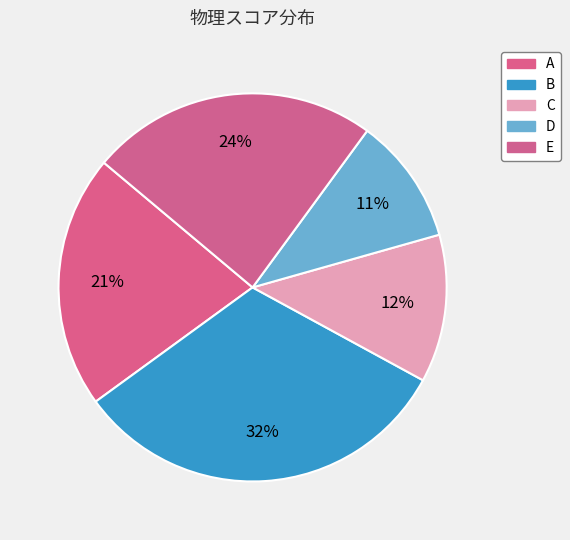

Which category has the biggest portion of the pie?

B